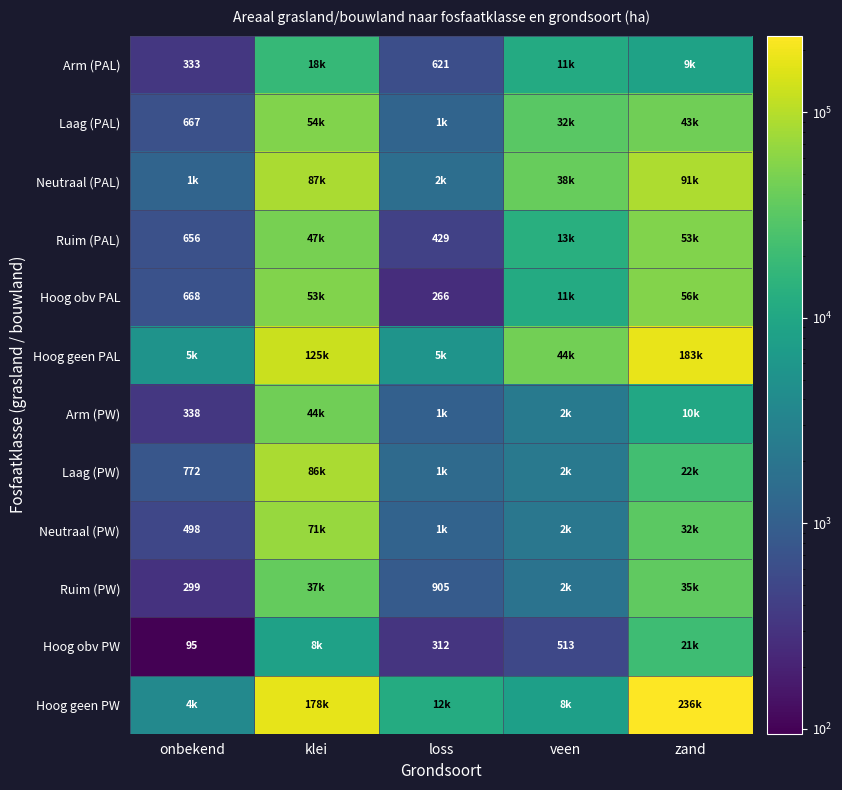

What is the minimum value for Laag (PAL)?

667.2